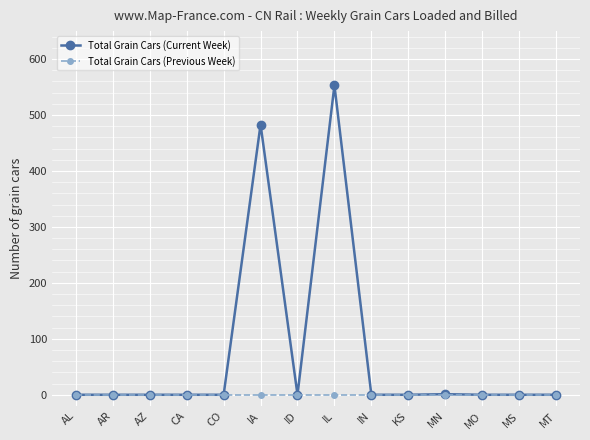

List the series in order of their peak value, highest first.

Total Grain Cars (Current Week), Total Grain Cars (Previous Week)